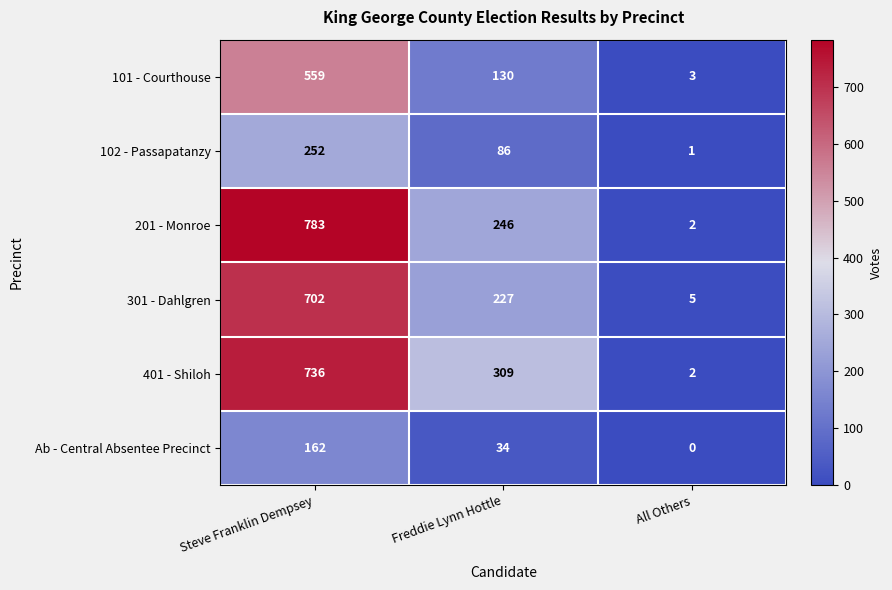

The value of Ab - Central Absentee Precinct at Steve Franklin Dempsey is 37. True or false?

False